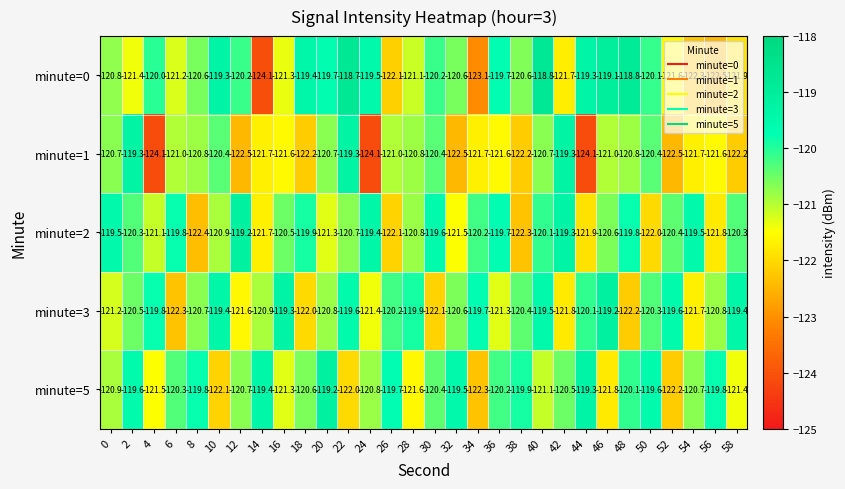

What is the lowest value of the minute=0 series?

-124.1